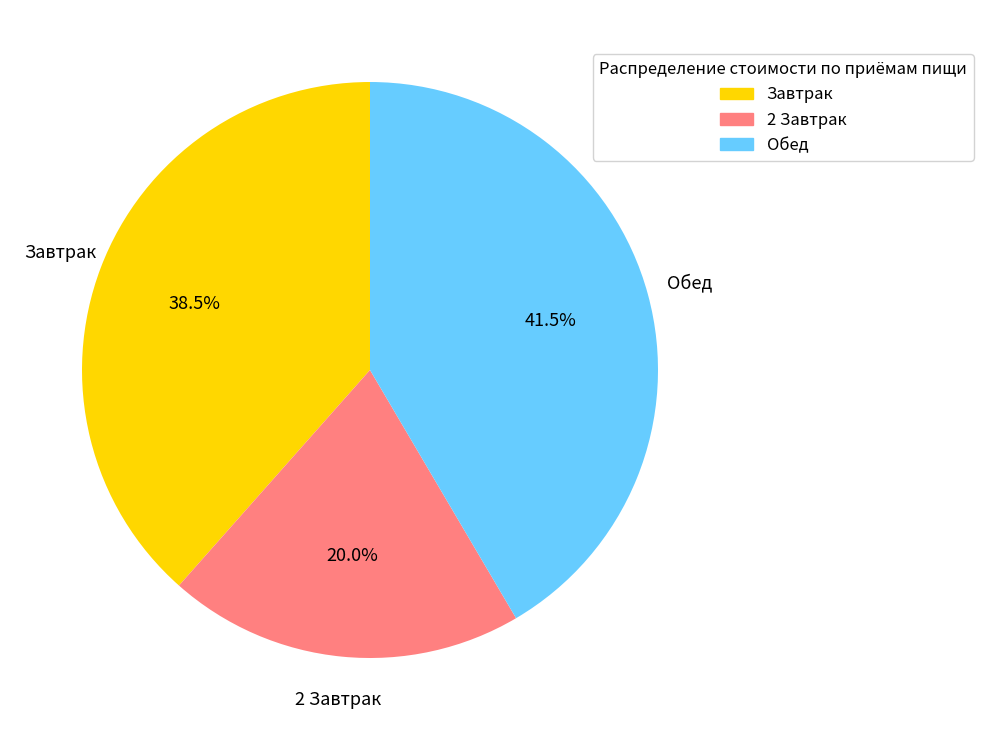

To the nearest percent, what percentage of the pie is 2 Завтрак?

20%